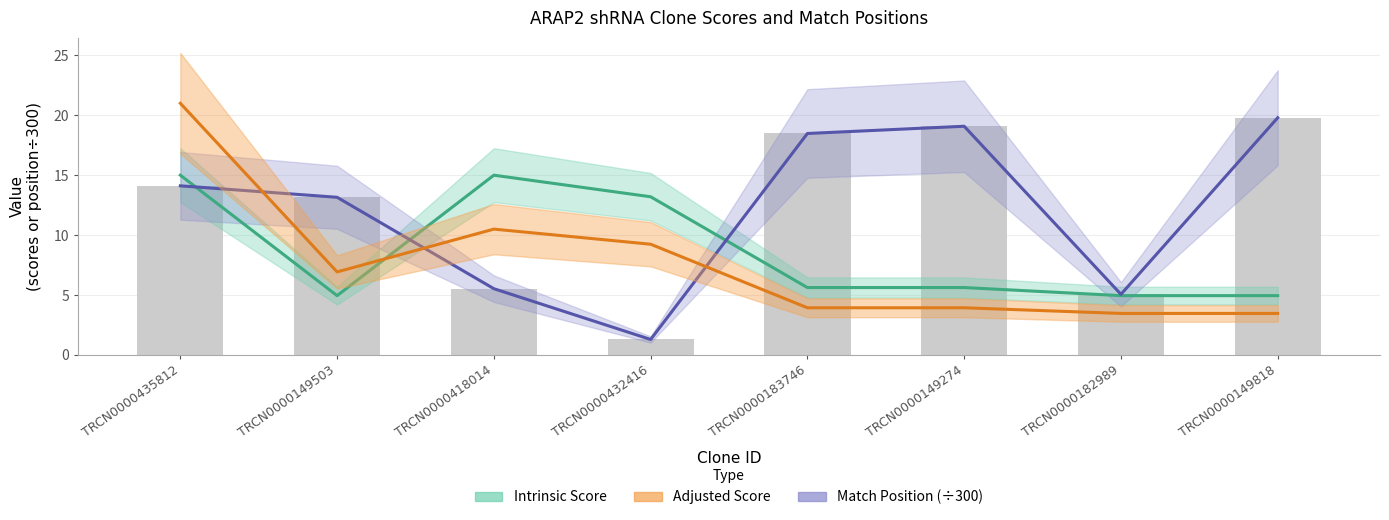

Reading right to left, transcribe all the data shown in this chart.

Match Position: TRCN0000149818=19.8	TRCN0000182989=5.1	TRCN0000149274=19.1	TRCN0000183746=18.5	TRCN0000432416=1.3	TRCN0000418014=5.5	TRCN0000149503=13.2	TRCN0000435812=14.1
Adjusted Score: TRCN0000149818=3.5	TRCN0000182989=3.5	TRCN0000149274=3.9	TRCN0000183746=3.9	TRCN0000432416=9.2	TRCN0000418014=10.5	TRCN0000149503=6.9	TRCN0000435812=21.0
Intrinsic Score: TRCN0000149818=5.0	TRCN0000182989=5.0	TRCN0000149274=5.6	TRCN0000183746=5.6	TRCN0000432416=13.2	TRCN0000418014=15.0	TRCN0000149503=5.0	TRCN0000435812=15.0